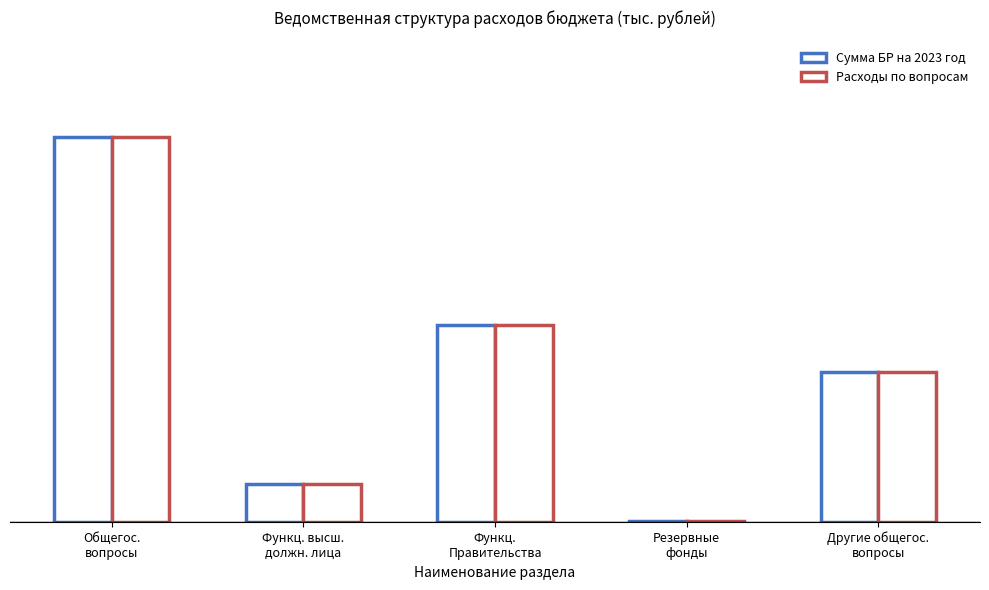

Are the bars horizontal?

No